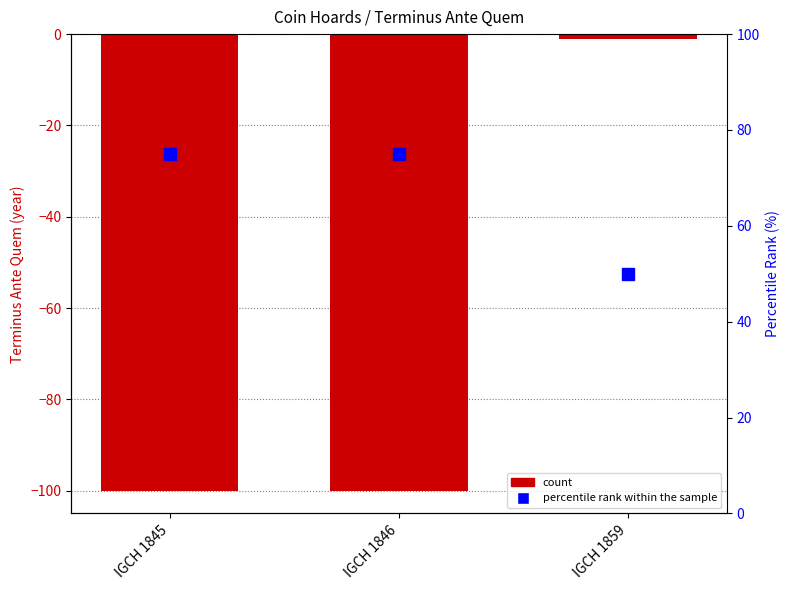

Between IGCH 1846 and IGCH 1859, which series saw the biggest shift?

Terminus Ante Quem